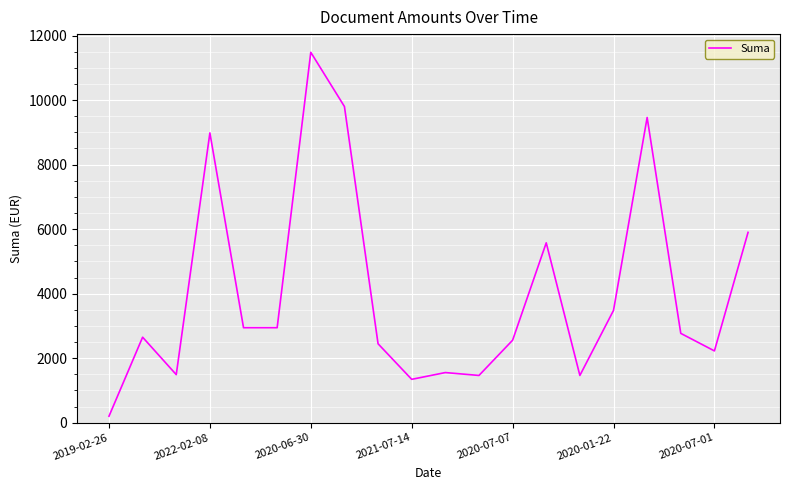

True or false: there are more than 0 points higher than both neighbors.

True